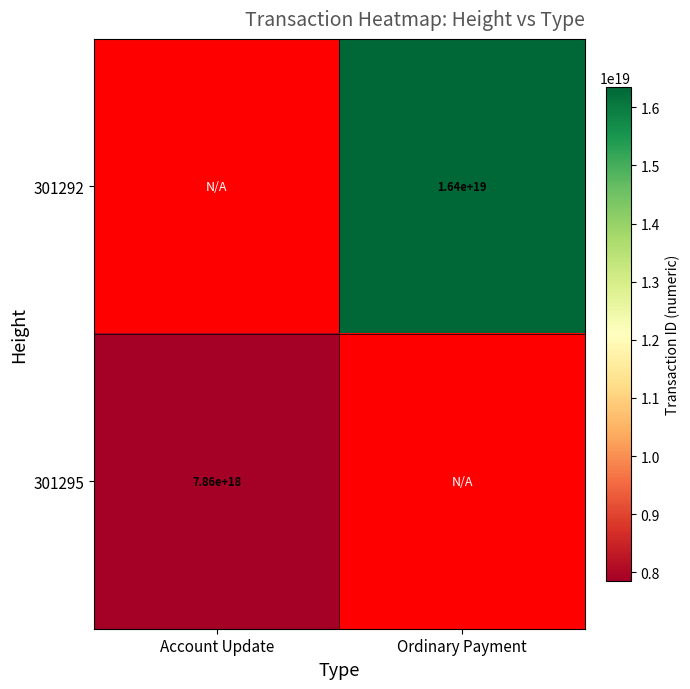

True or false: 301295 has a value of 12478812835173476352 at Account Update.

False